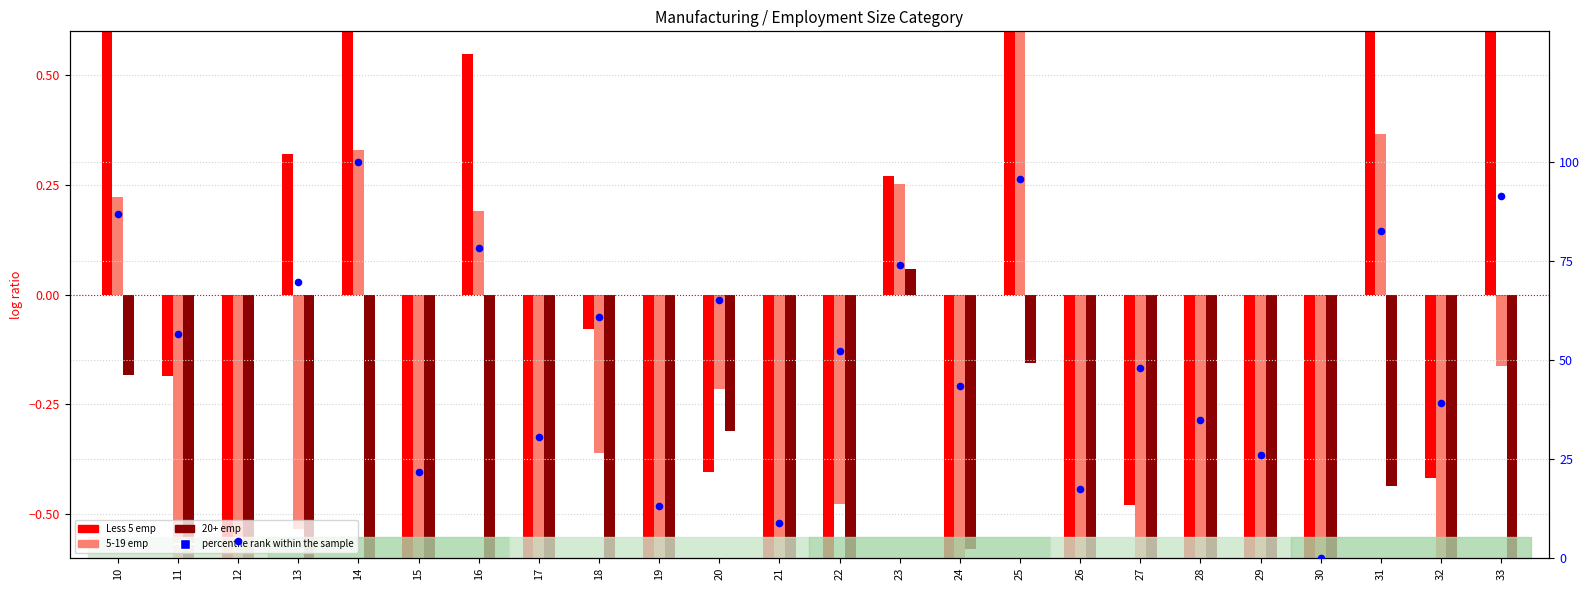

At how many categories does at least one series exceed 9?

21